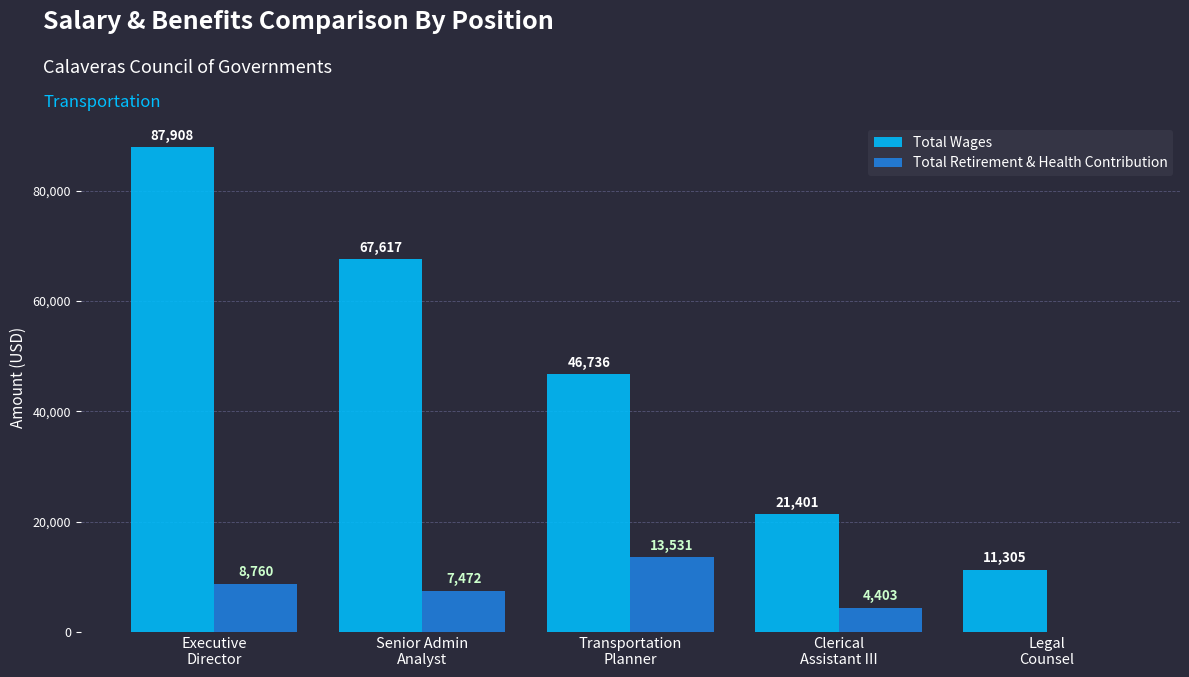

Is it true that Total Wages equals 7502 at Legal
Counsel?

False